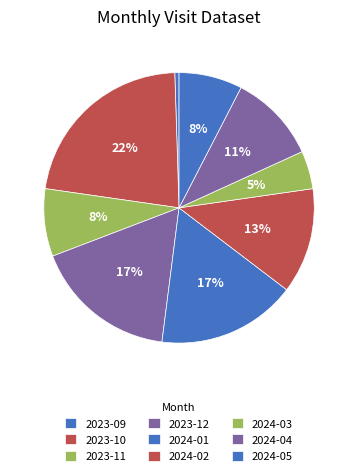

Count the number of slices in the pie.

9